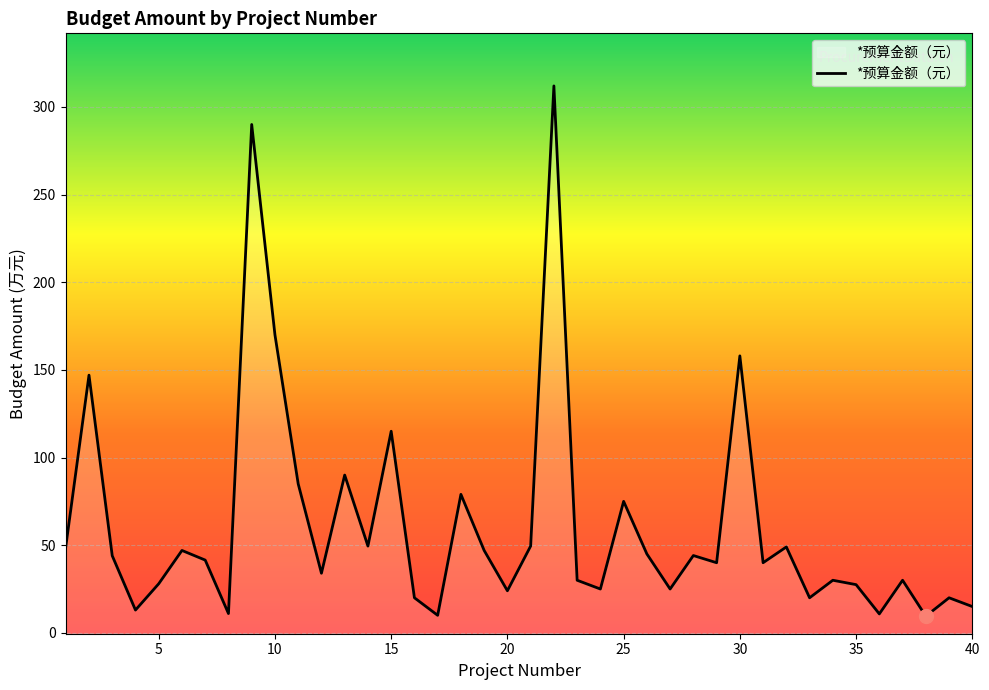

Reading right to left, what are all the values shown in this chart?

40=15.0	39=20.0	38=9.5	37=30.0	36=10.8	35=27.5	34=30.0	33=20.0	32=49.0	31=40.0	30=158.0	29=40.0	28=44.1	27=25.0	26=45.0	25=75.0	24=25.0	23=30.0	22=312.0	21=49.5	20=24.0	19=47.0	18=79.0	17=10.0	16=20.0	15=115.0	14=49.5	13=90.0	12=34.0	11=85.0	10=170.0	9=290.0	8=11.0	7=41.5	6=47.0	5=28.0	4=13.0	3=44.0	2=147.0	1=49.0